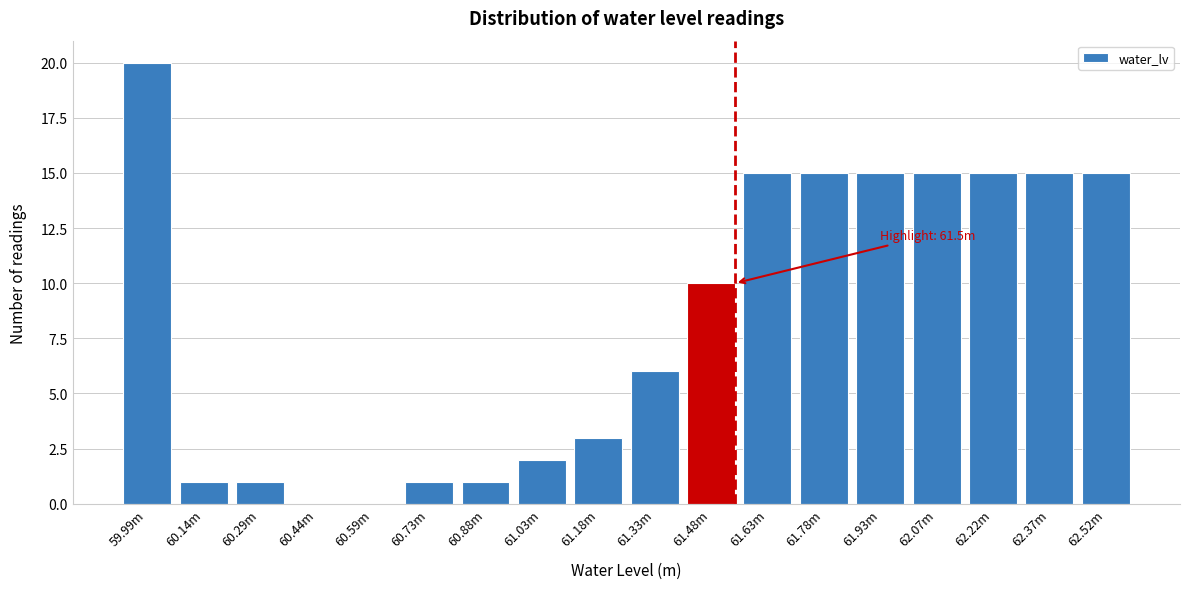

Reading left to right, transcribe all the data shown in this chart.

59.99m=20	60.14m=1	60.29m=1	60.44m=0	60.59m=0	60.73m=1	60.88m=1	61.03m=2	61.18m=3	61.33m=6	61.48m=10	61.63m=15	61.78m=15	61.93m=15	62.07m=15	62.22m=15	62.37m=15	62.52m=15